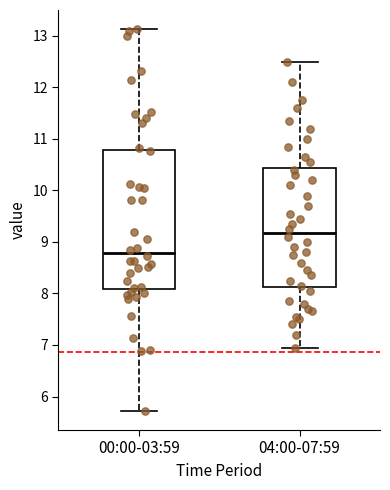

Where is the lower edge of the box for 00:00-03:59 on the y-axis? The values are not printed on the chart, so give them approximately, as read against the axis.

8.1